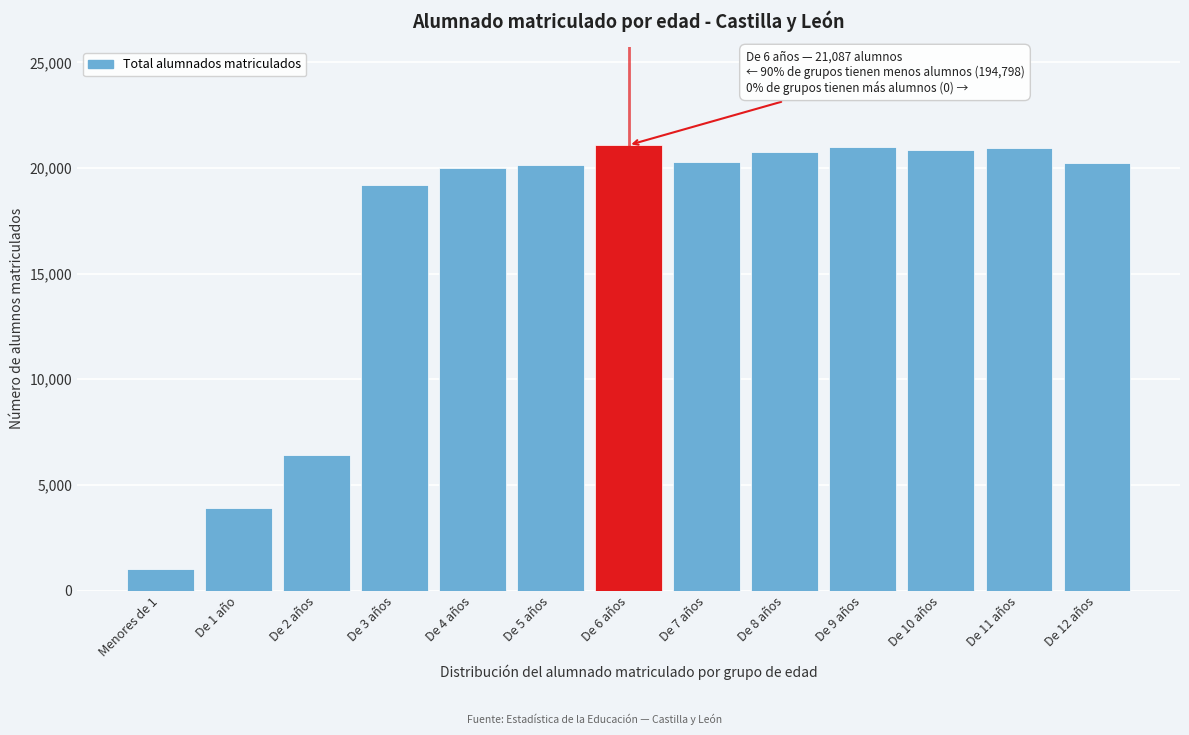

What is the label of the 4th bar from the right?

De 9 años